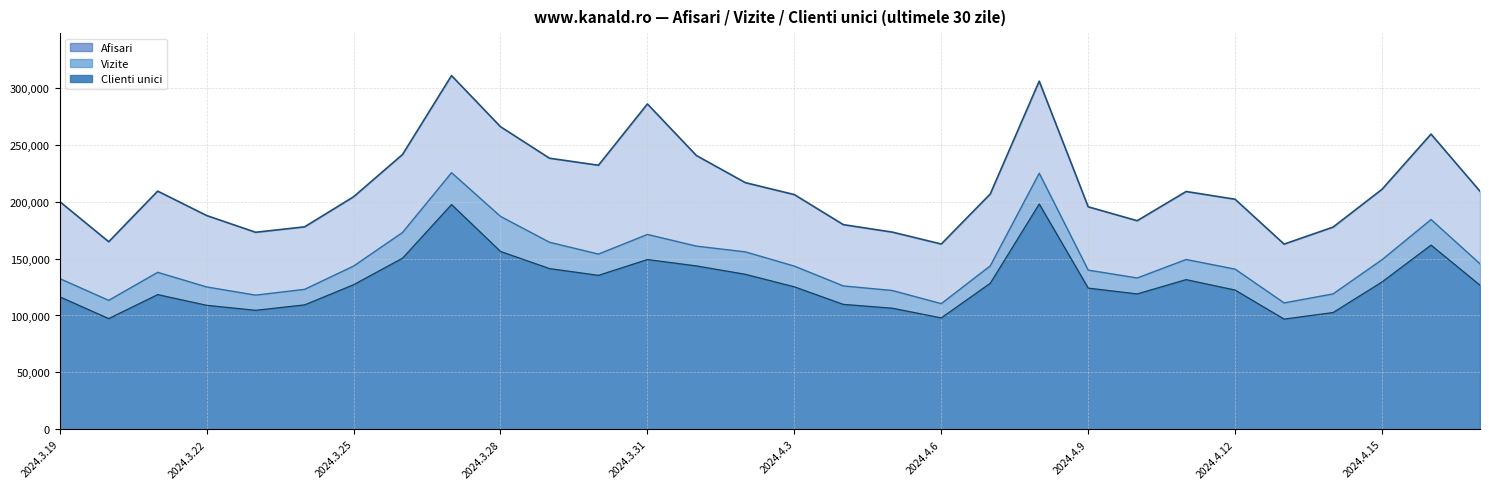

At which category does Afisari reach its first local valley?

2024.3.20